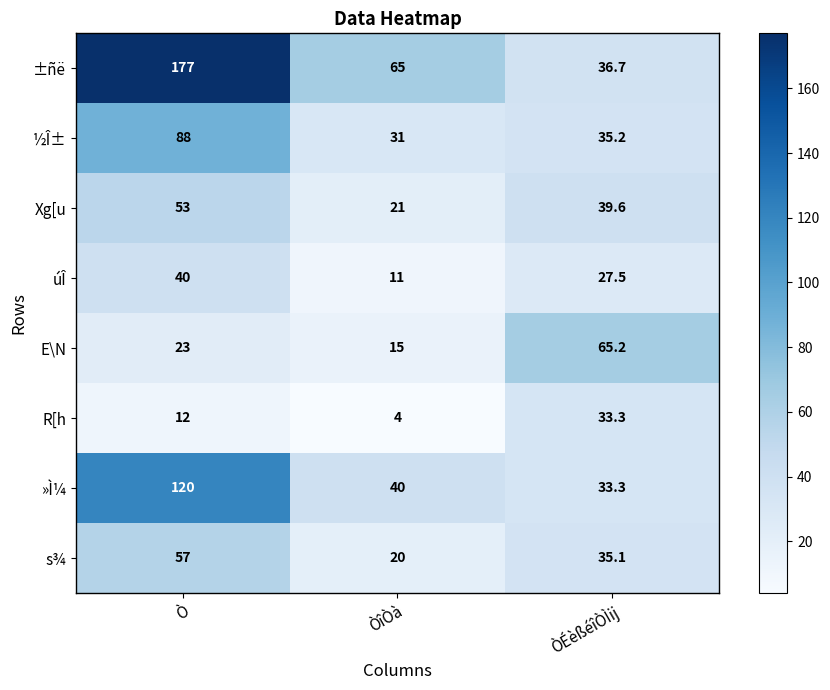

What is the difference between the E\N values at ÒîÒà and Ò?

8.0